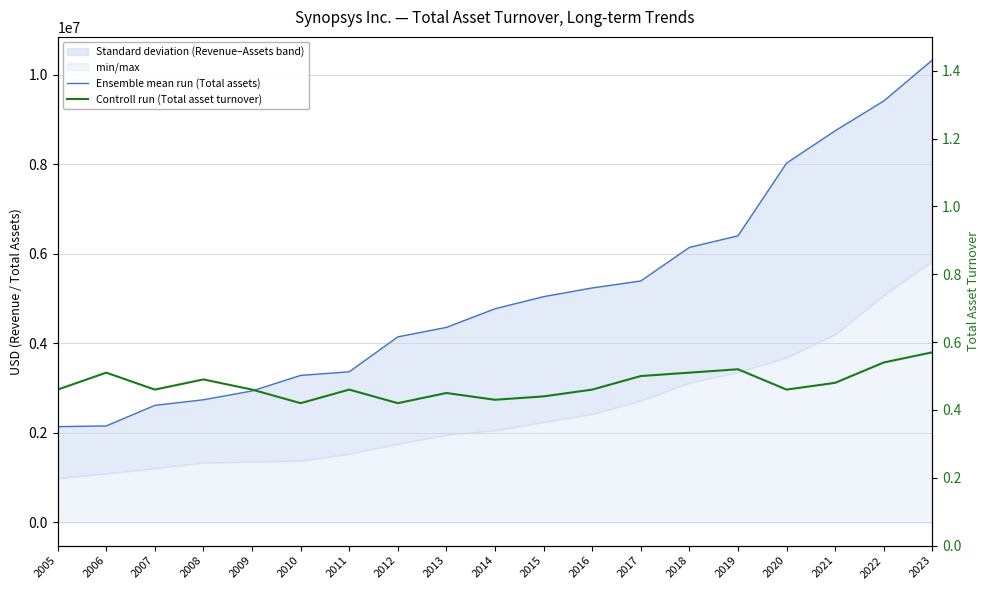

Is the value of Controll run (Total asset turnover) at 2022 greater than the value of Ensemble mean run (Total assets) at 2008?

No